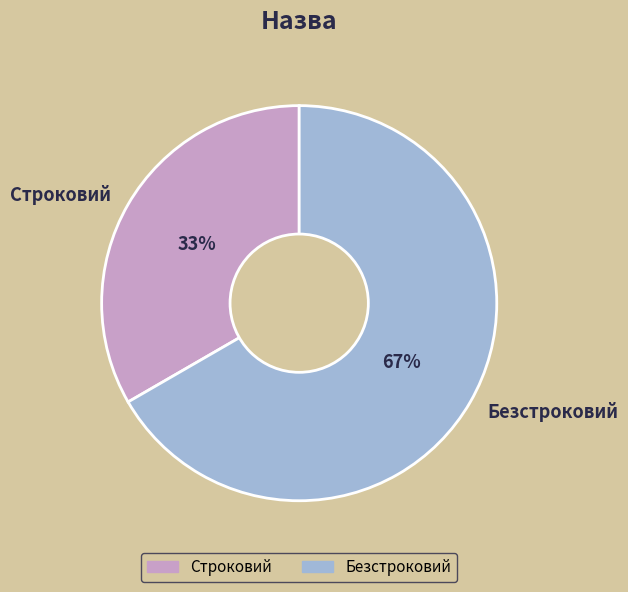

Rank the categories by value from highest to lowest.

Безстроковий, Строковий